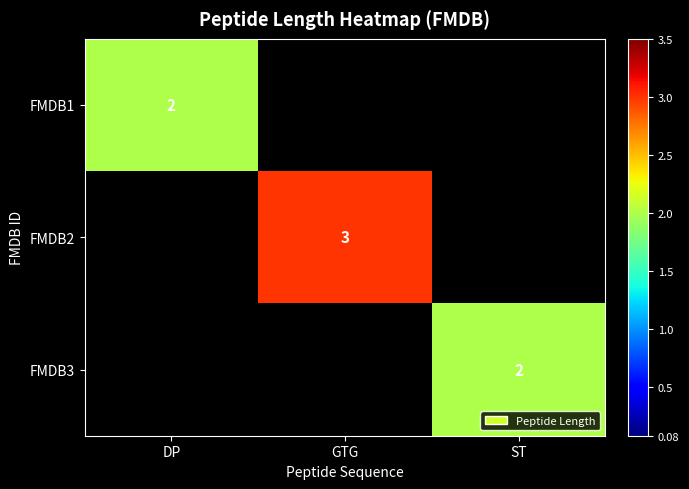

Count the FMDB1 values in the range 0 to 2.

3